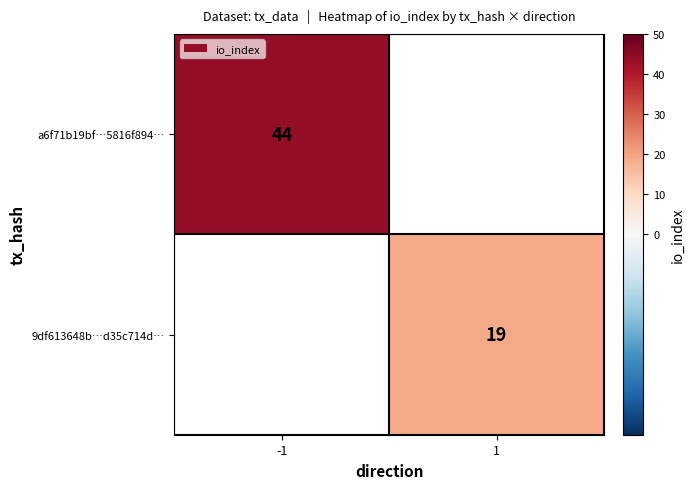

At how many categories does at least one series exceed 28?

1